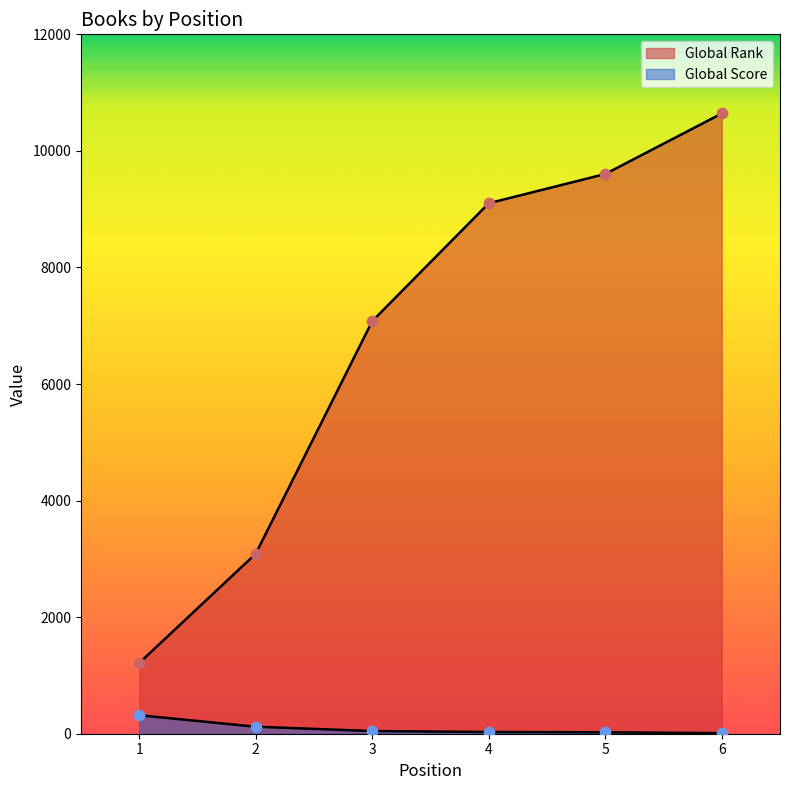

Is the value of Global Rank at 2 greater than the value of Global Score at 5?

Yes